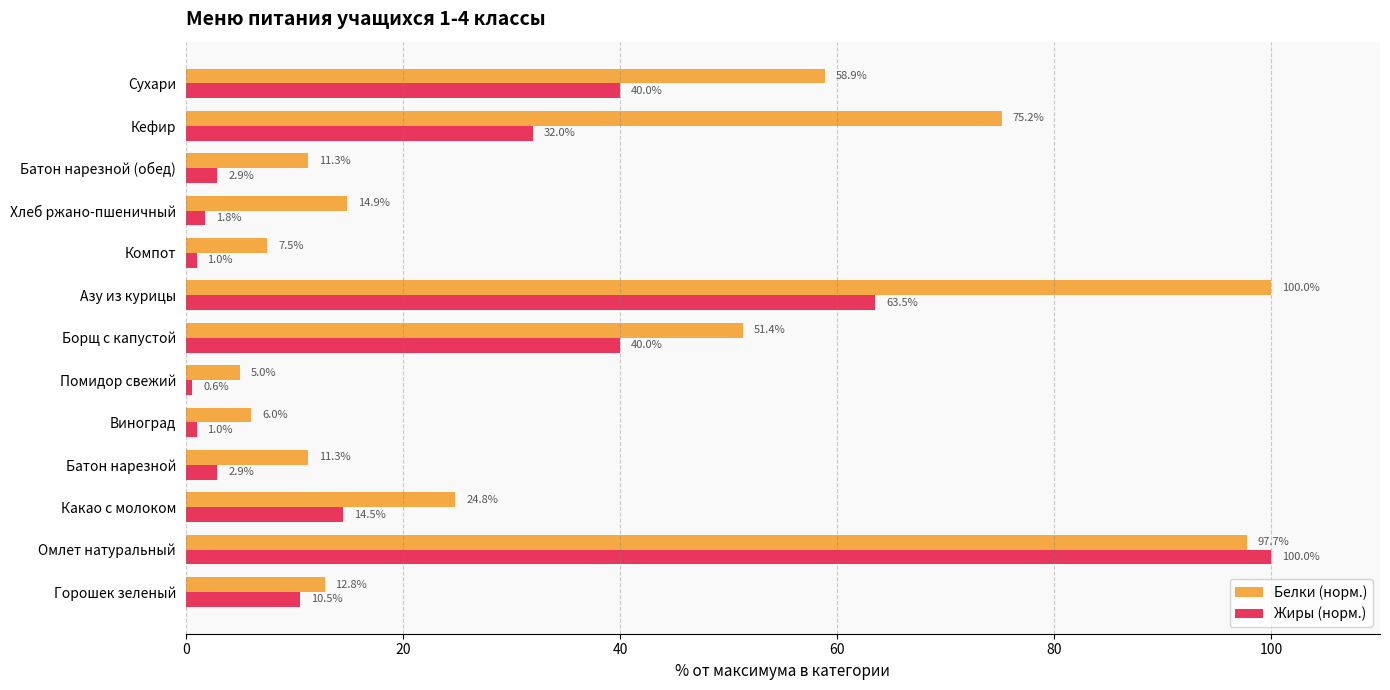

What is the spread (max minus min) of values at Батон нарезной (обед)?

8.4